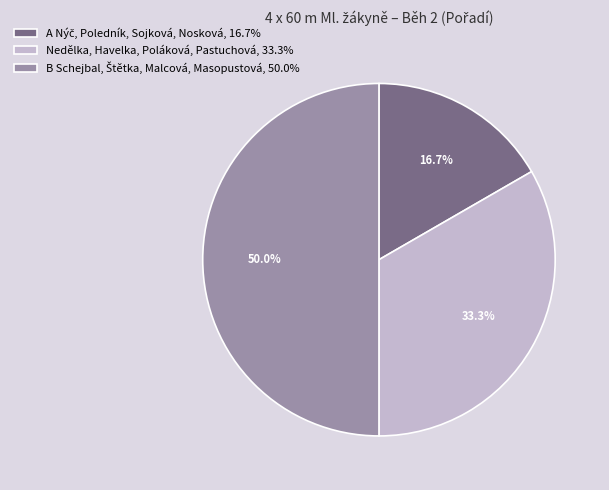

Does Nedělka, Havelka, Poláková, Pastuchová, 33.3% account for over 50% of the chart?

No